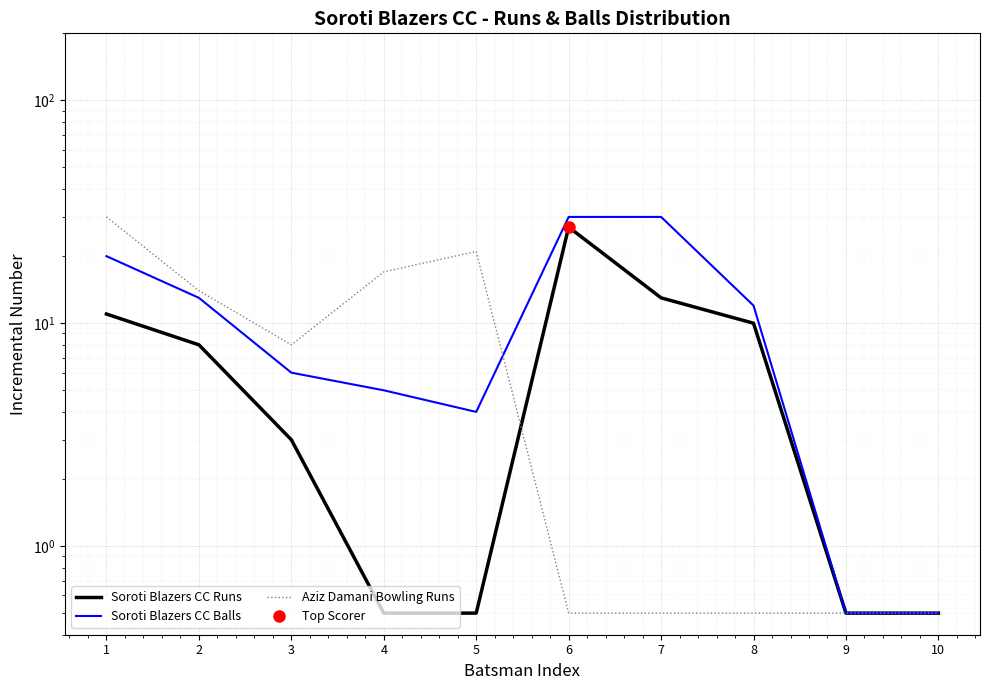

List the series in order of their overall mean, lowest first.

Soroti Blazers CC Runs, Aziz Damani Bowling Runs, Soroti Blazers CC Balls